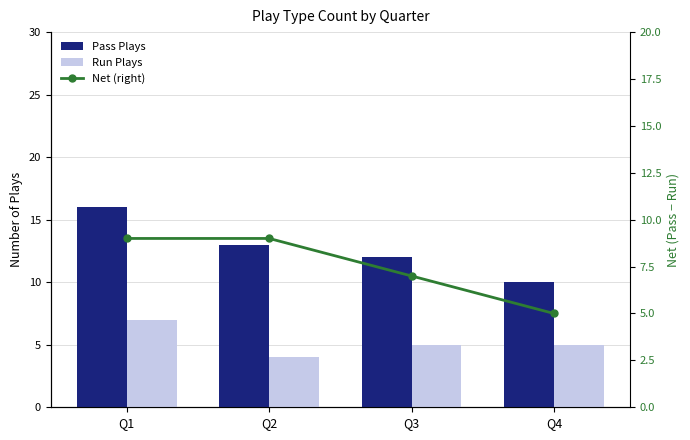

How many data points in Pass Plays are less than 13?

2